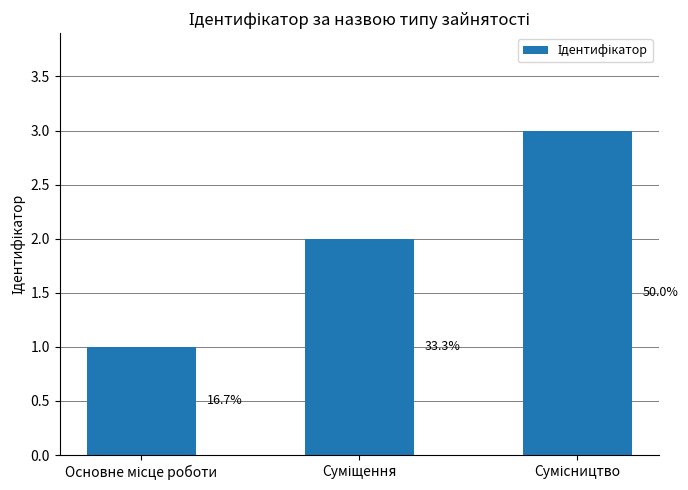

What position from the left is Основне місце роботи?

1